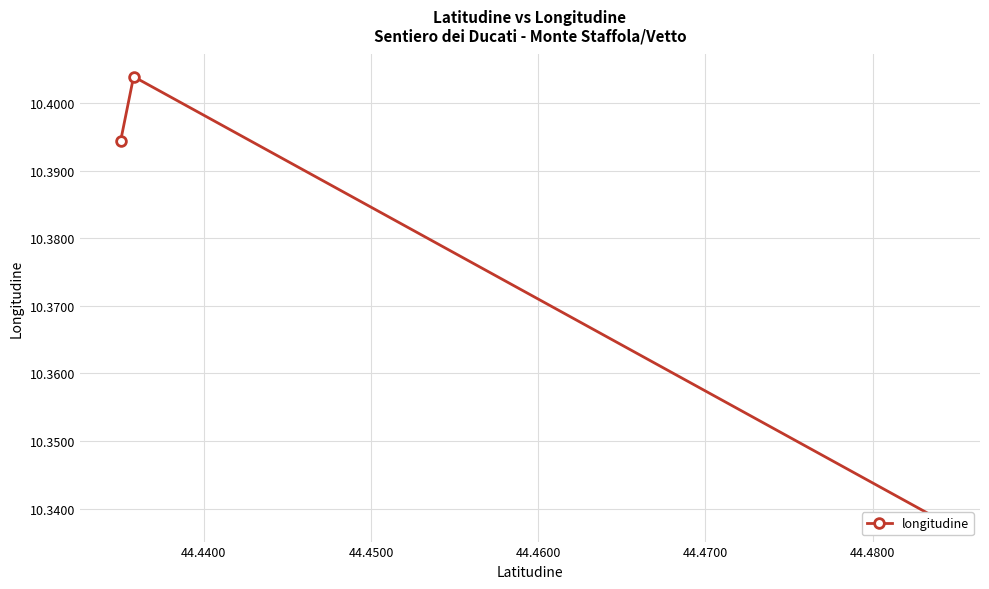

How many series are shown in this chart?

1